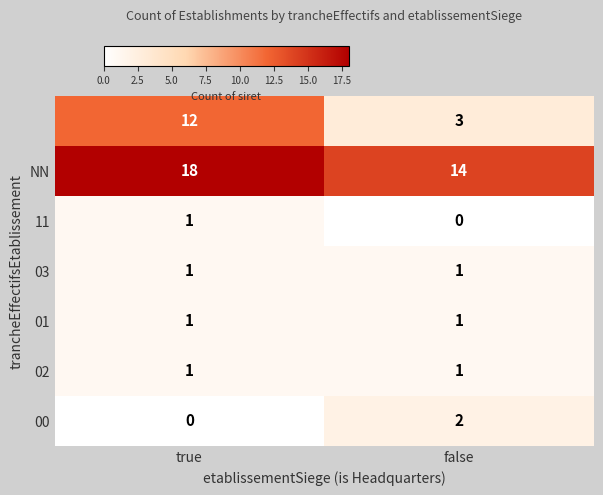

Which label corresponds to the largest value in the chart?

true